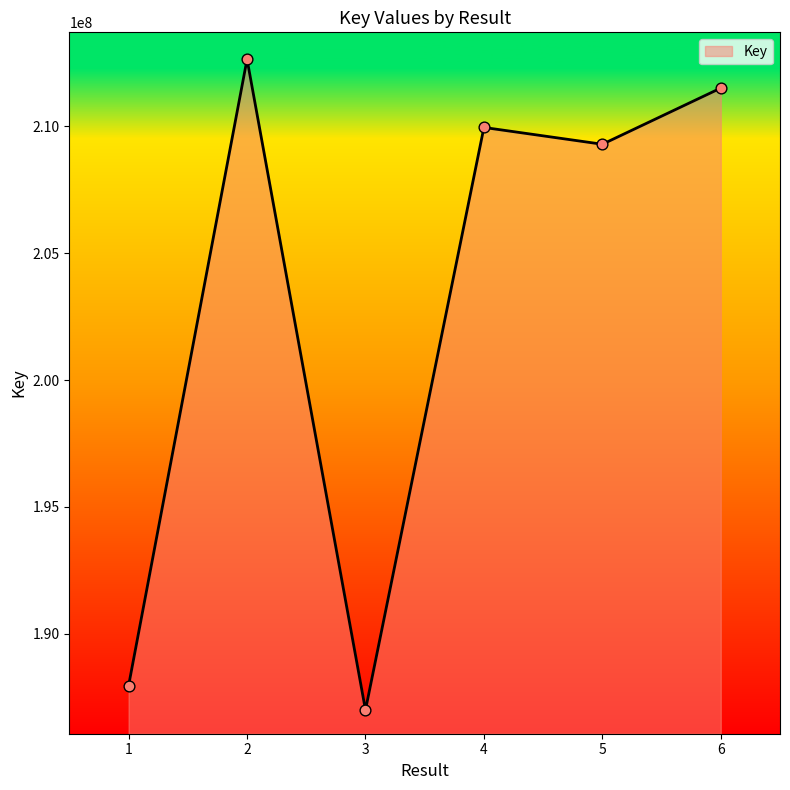

Between 1 and 6, which is larger?

6